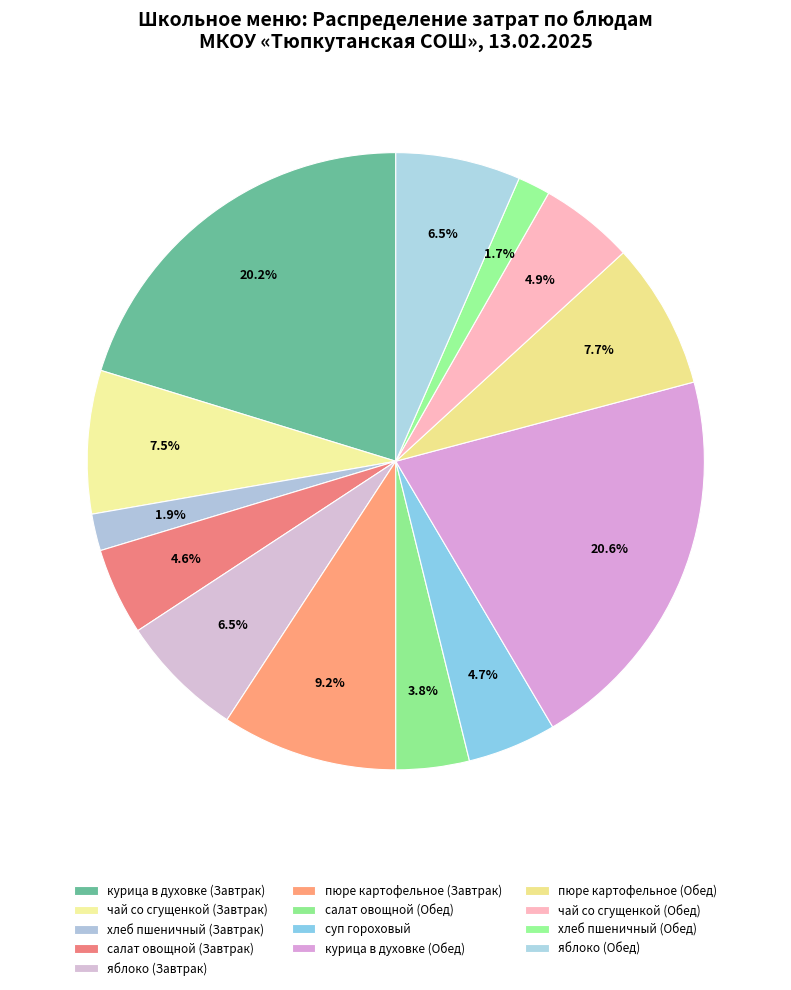

To the nearest percent, what portion does суп гороховый represent?

5%